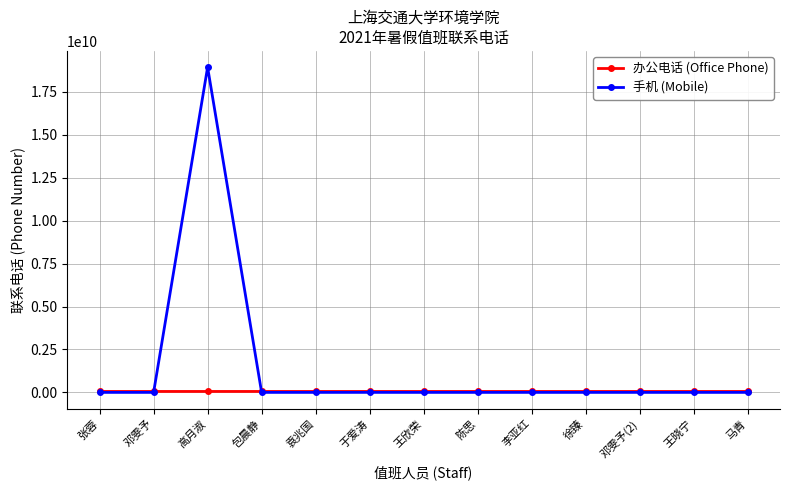

True or false: 办公电话 (Office Phone) has more than 0 points higher than both neighbors.

True